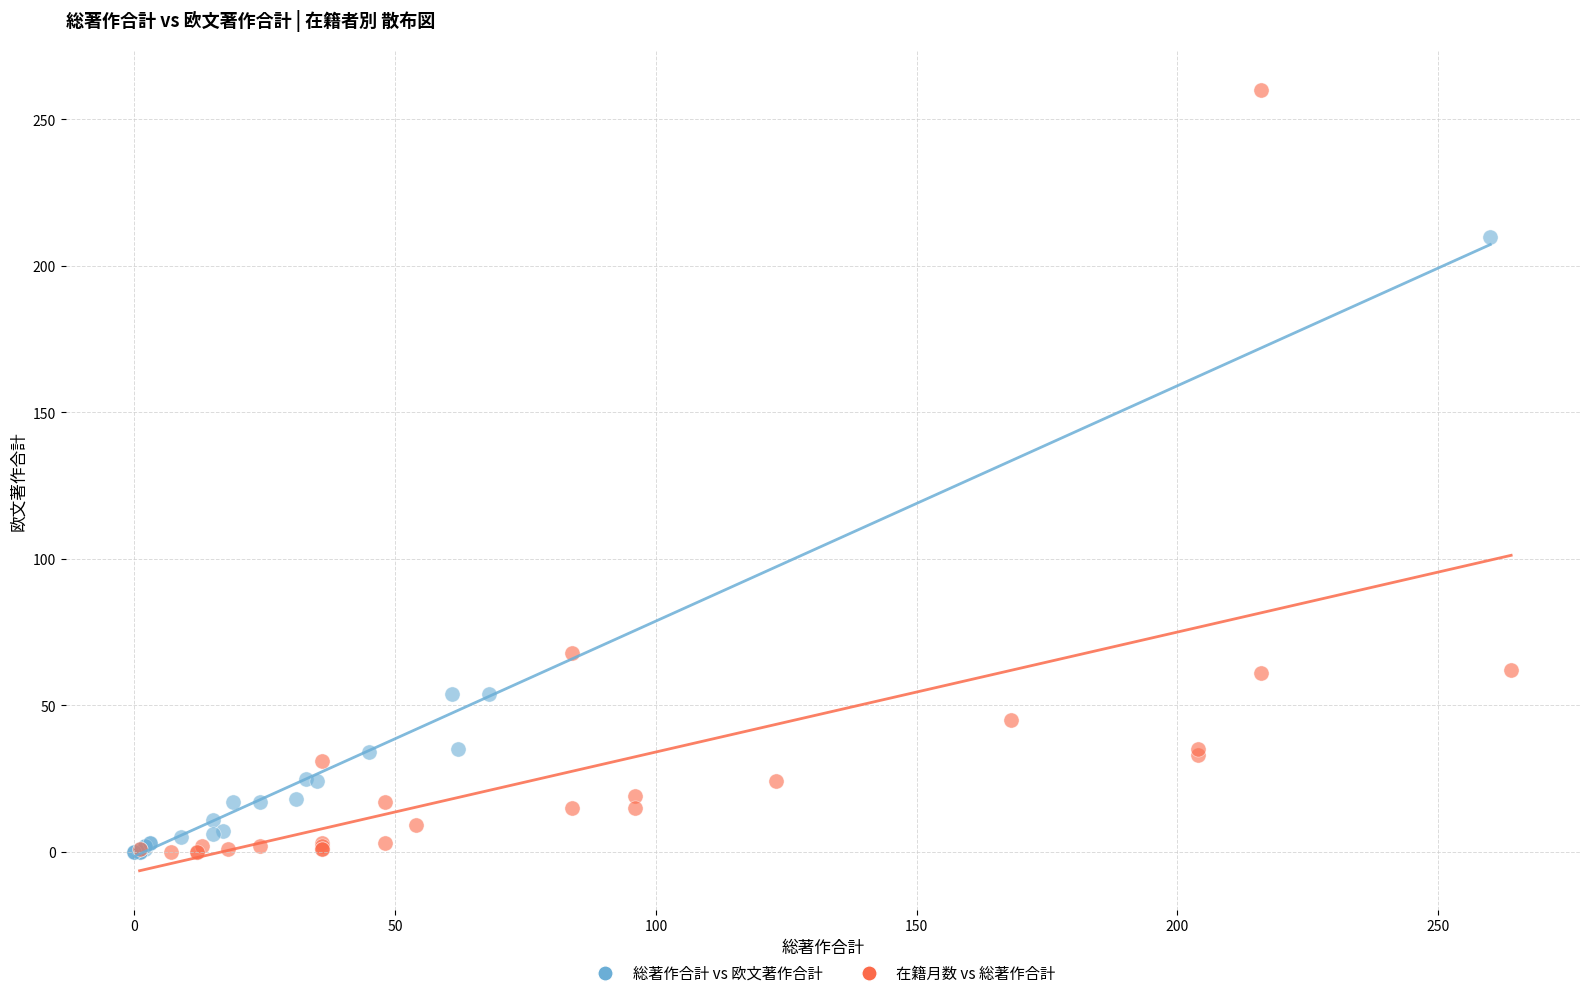

Which series has the largest Y range (max minus min)?

在籍月数 vs 総著作合計